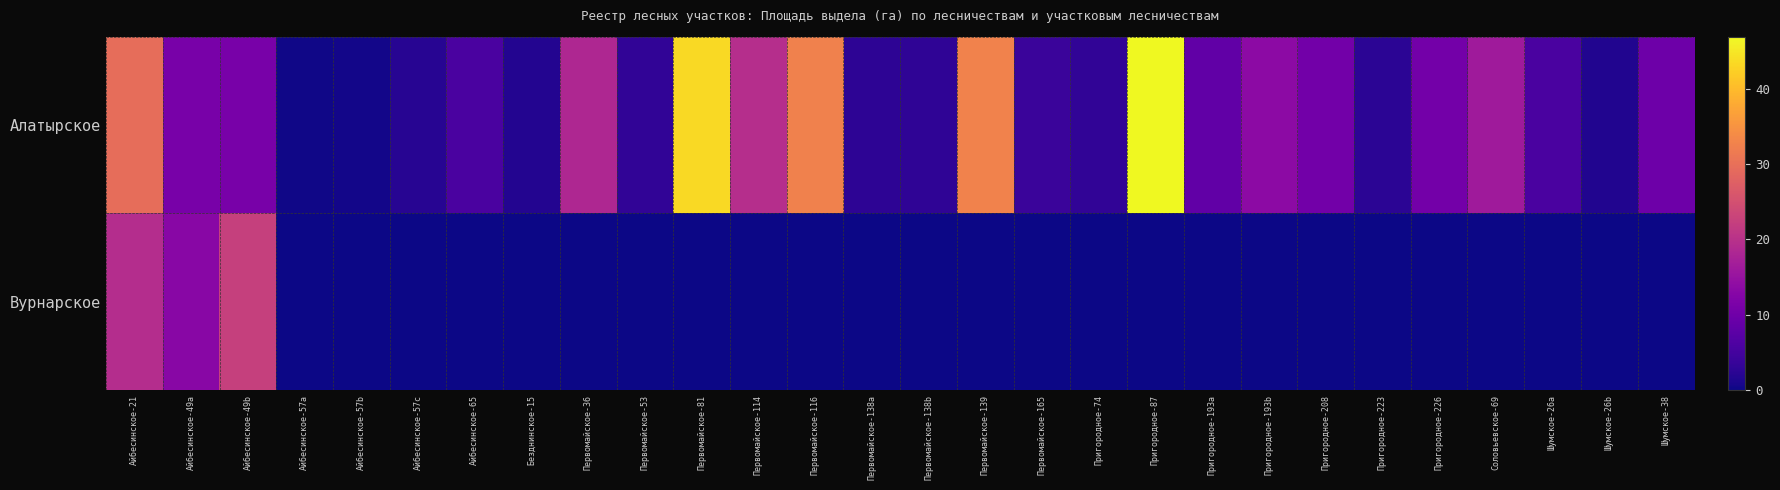

What is the spread (max minus min) of values at Первомайское-138b?

2.9